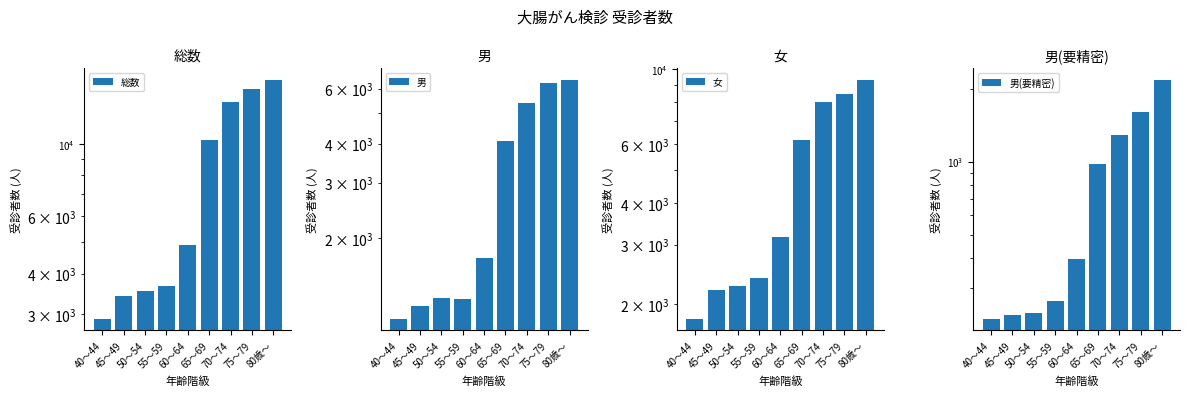

What is the difference between the highest and lowest values at 75～79?

13137